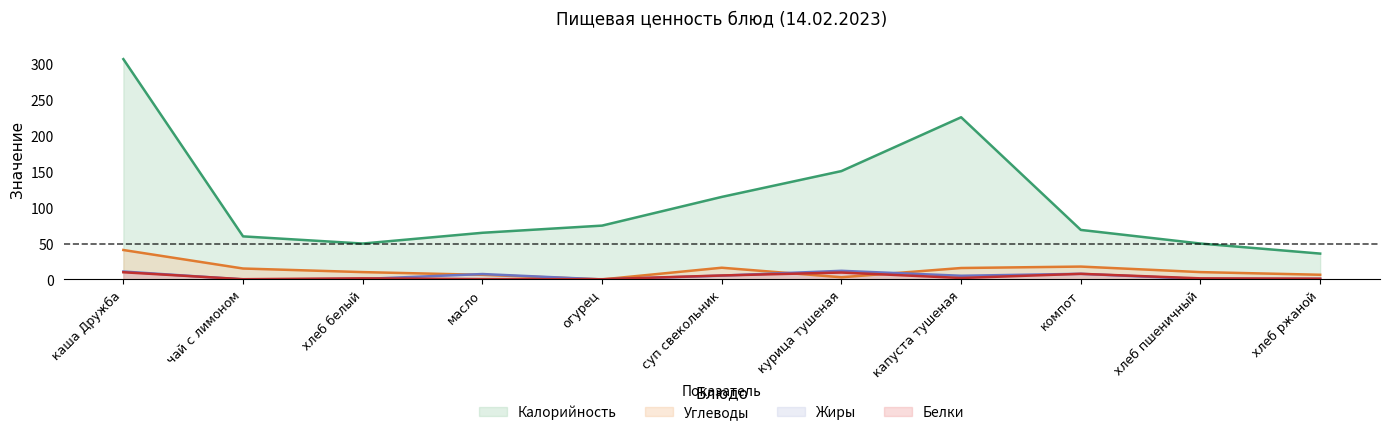

Read the Углеводы value at хлеб ржаной.

6.5